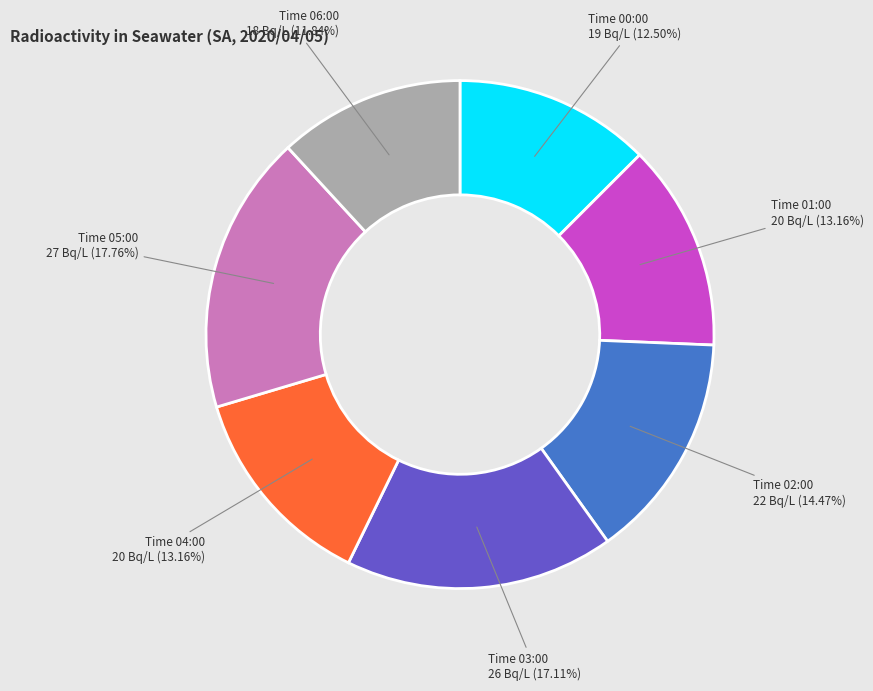

Is there any slice that represents more than half of the pie?

No